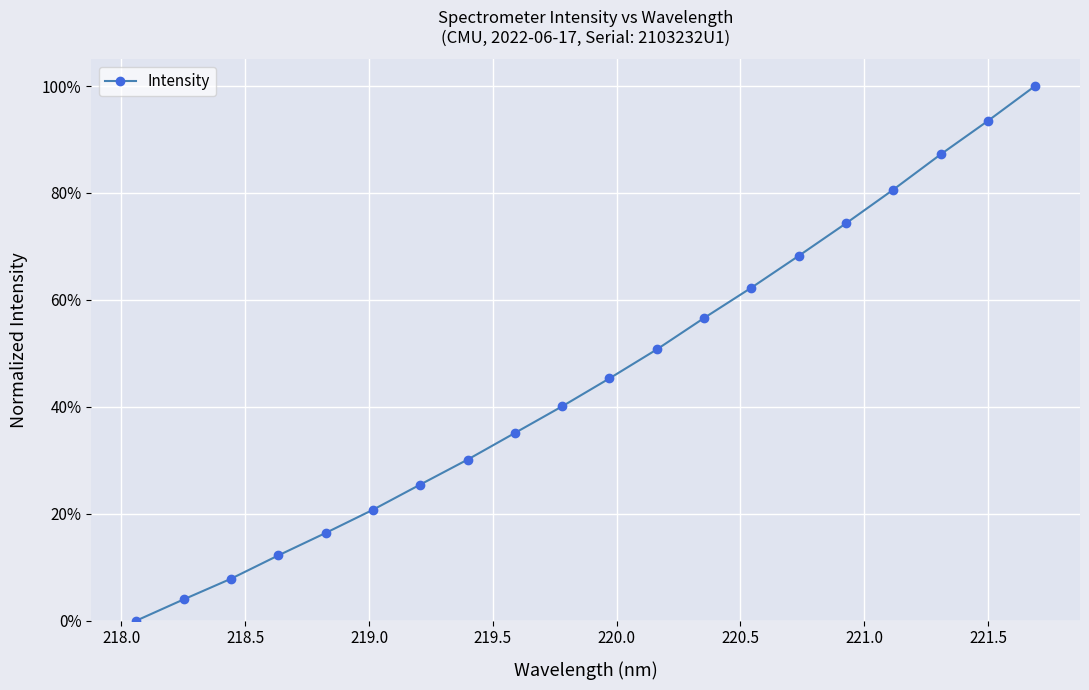

How many lines are shown in the chart?

1